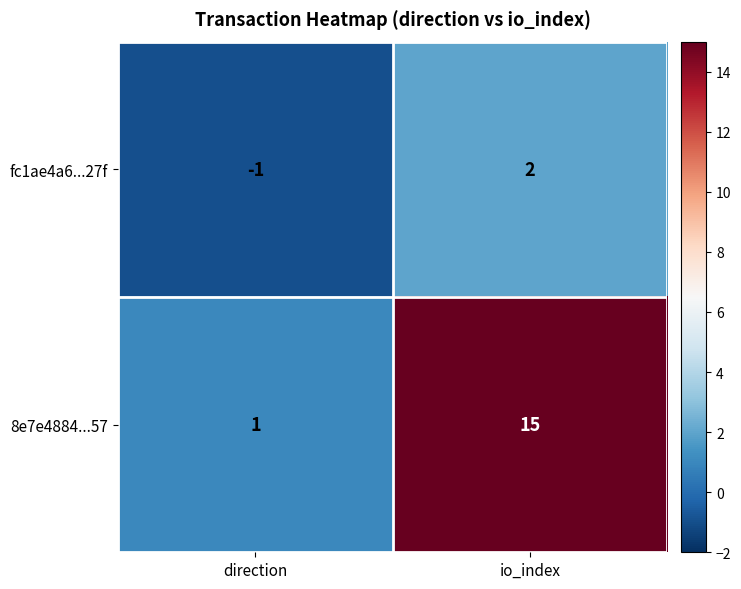

At which label is 8e7e4884...57 closest to 8?

direction